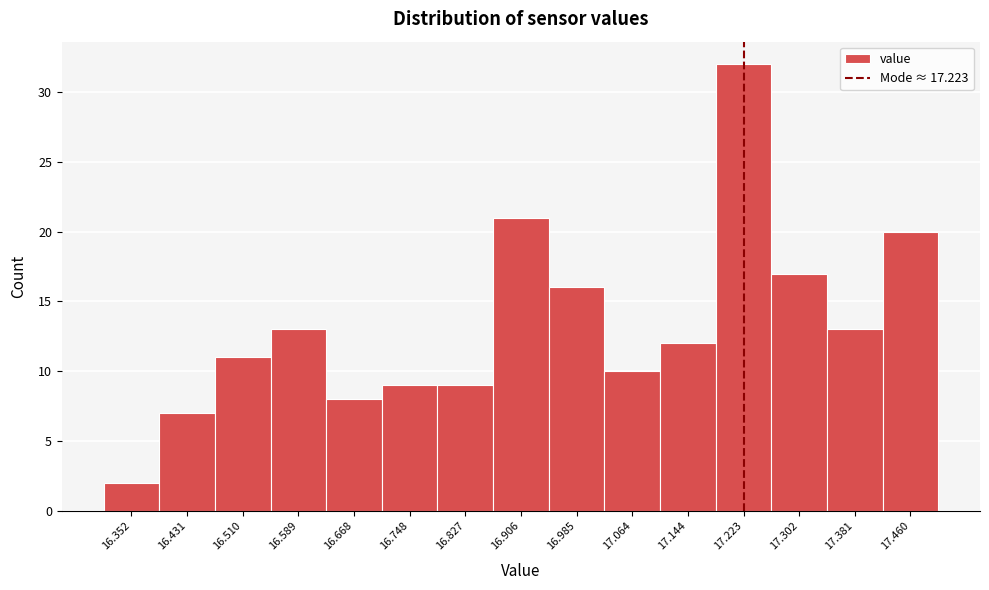

Reading left to right, transcribe this chart: for each bar, give the range it covers on the x-axis and its height. Neither the bar edges nor the heights are printed on the chart, so give them approximately, as read against the axes.

16.31 to 16.39: 2
16.39 to 16.47: 7
16.47 to 16.55: 11
16.55 to 16.63: 13
16.63 to 16.71: 8
16.71 to 16.79: 9
16.79 to 16.87: 9
16.87 to 16.95: 21
16.95 to 17.02: 16
17.02 to 17.10: 10
17.10 to 17.18: 12
17.18 to 17.26: 32
17.26 to 17.34: 17
17.34 to 17.42: 13
17.42 to 17.50: 20